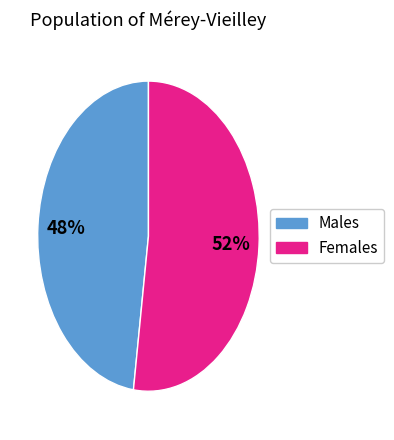

Is there a majority slice in this chart?

Yes